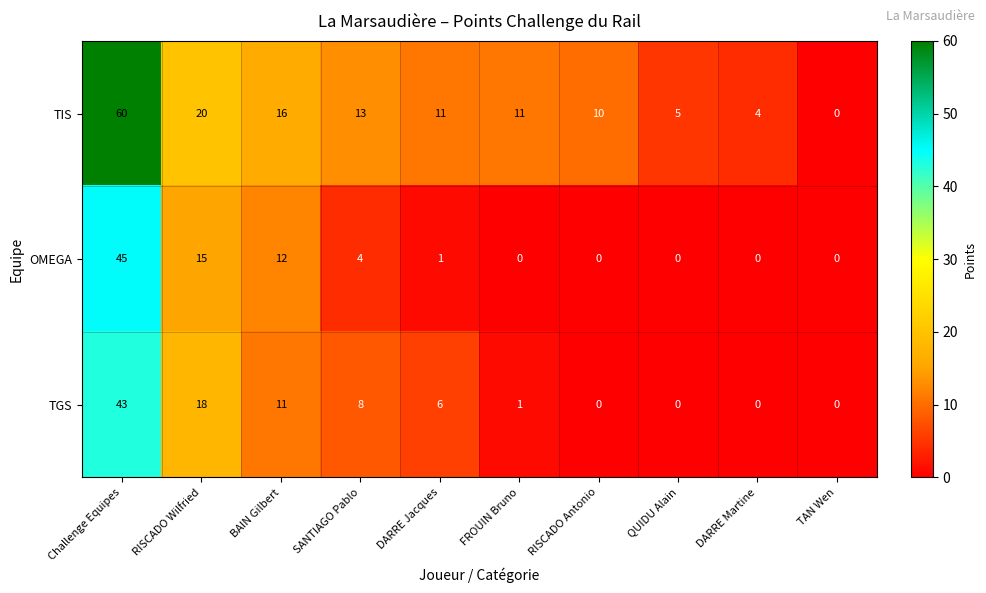

The value of TGS at TAN Wen is 27. True or false?

False